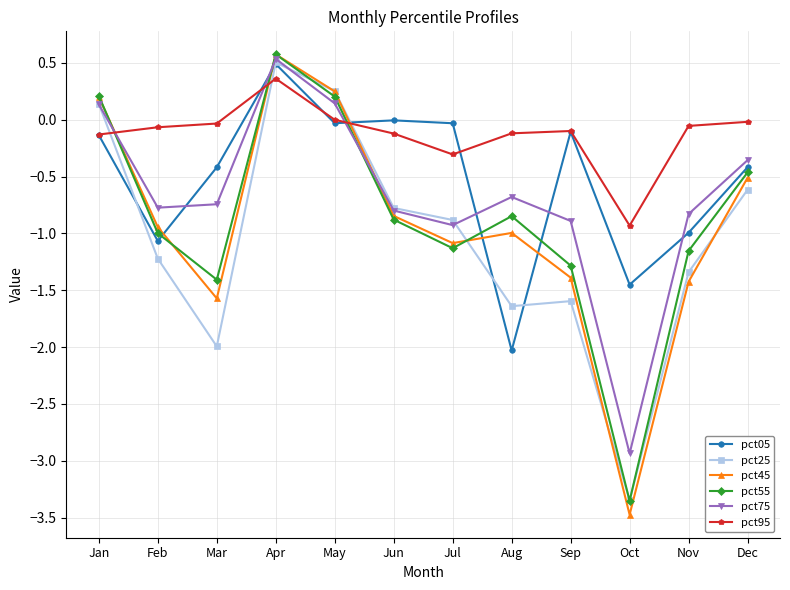

How many interior local valleys does the pct75 series have?

3